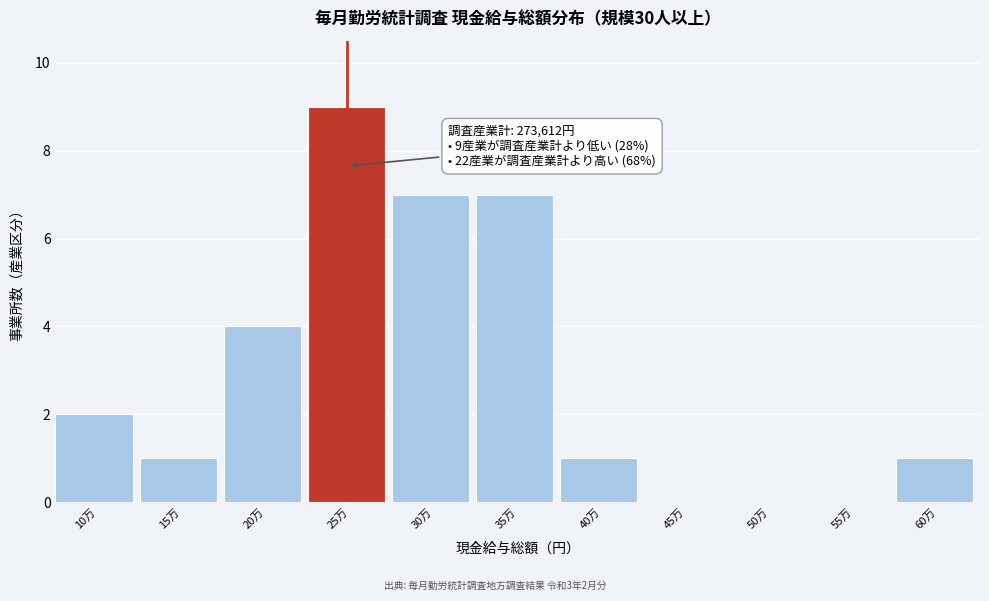

Reading left to right, transcribe all the data shown in this chart.

10万=2	15万=1	20万=4	25万=9	30万=7	35万=7	40万=1	45万=0	50万=0	55万=0	60万=1